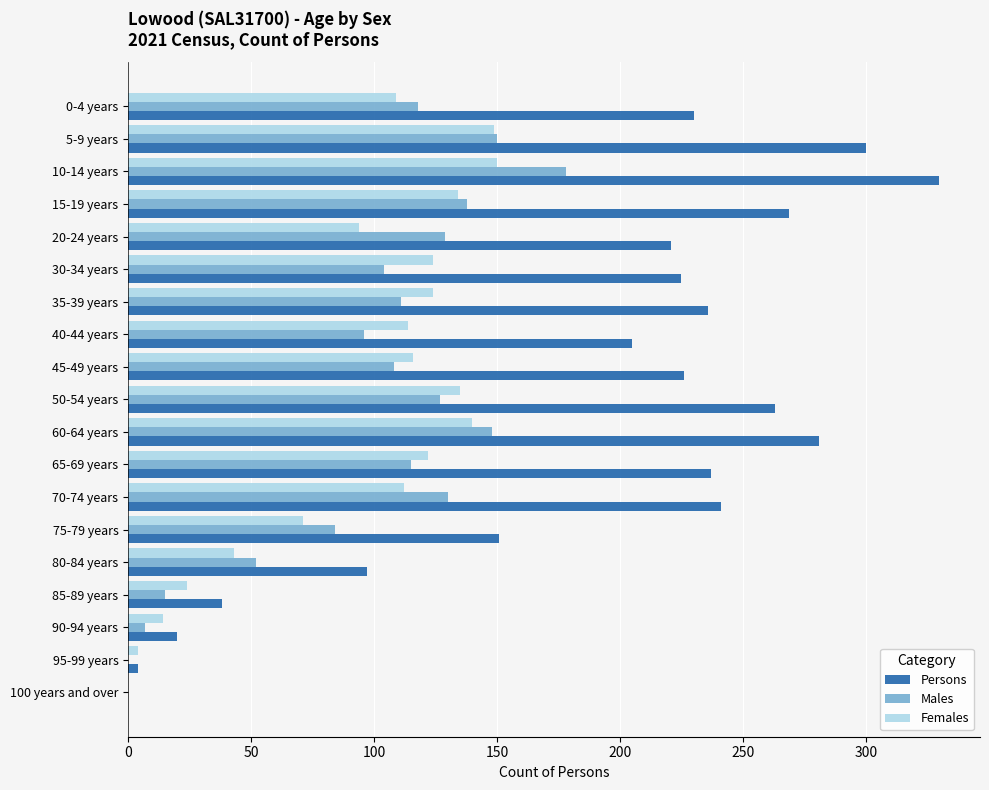

What is the sum of all Persons values?

3574